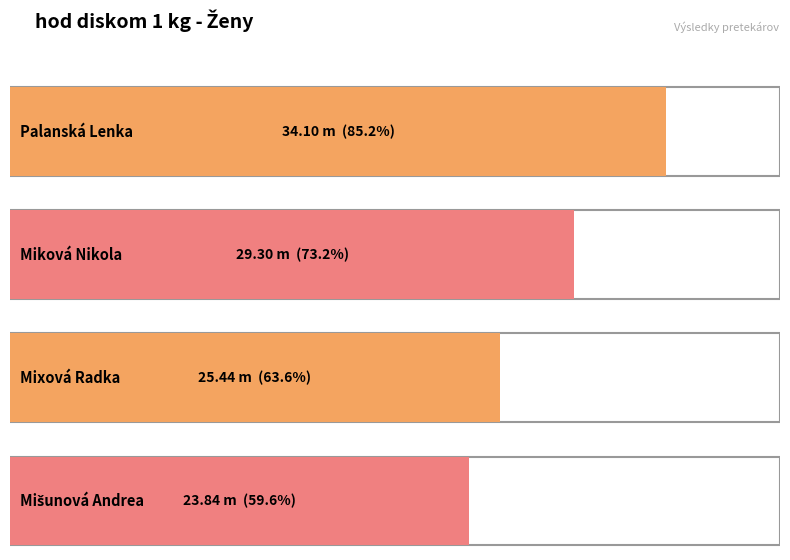

Reading right to left, extract all data points from this chart.

23.8	25.4	29.3	34.1